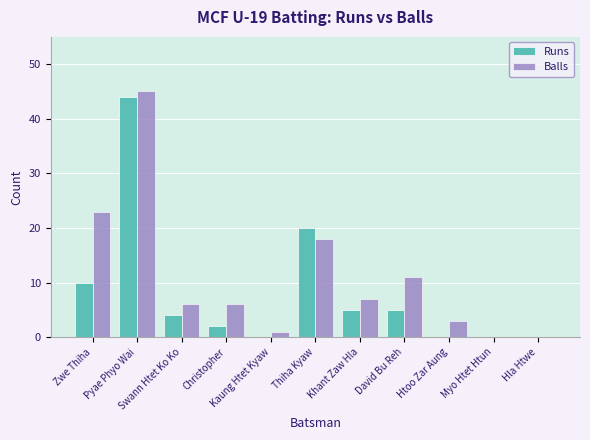

What is the maximum value shown in the chart?

45